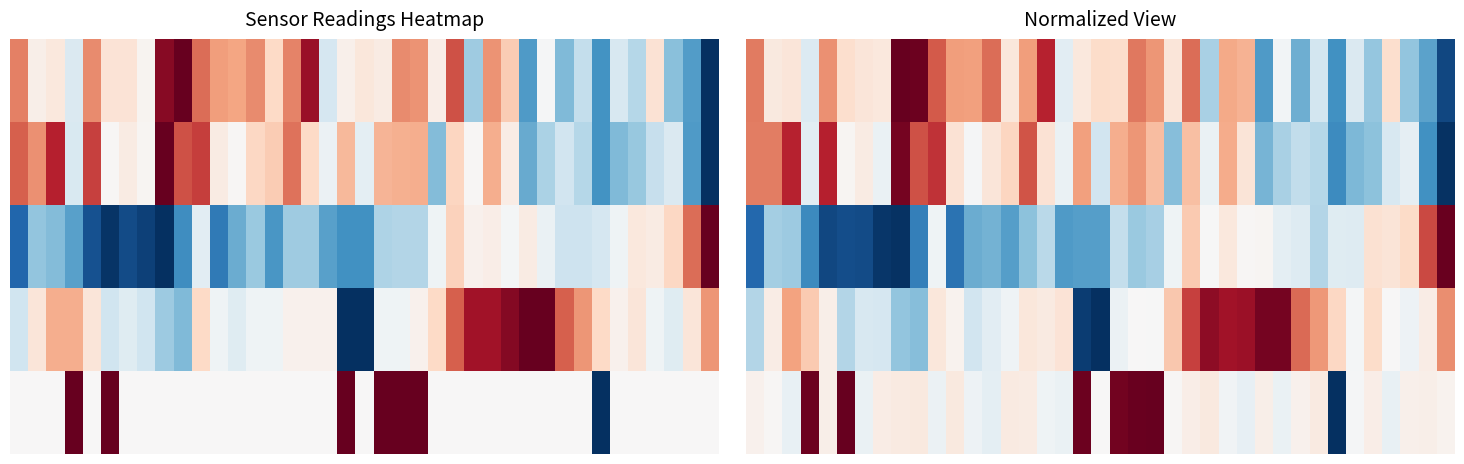

At how many categories does at least one series exceed 0?

39